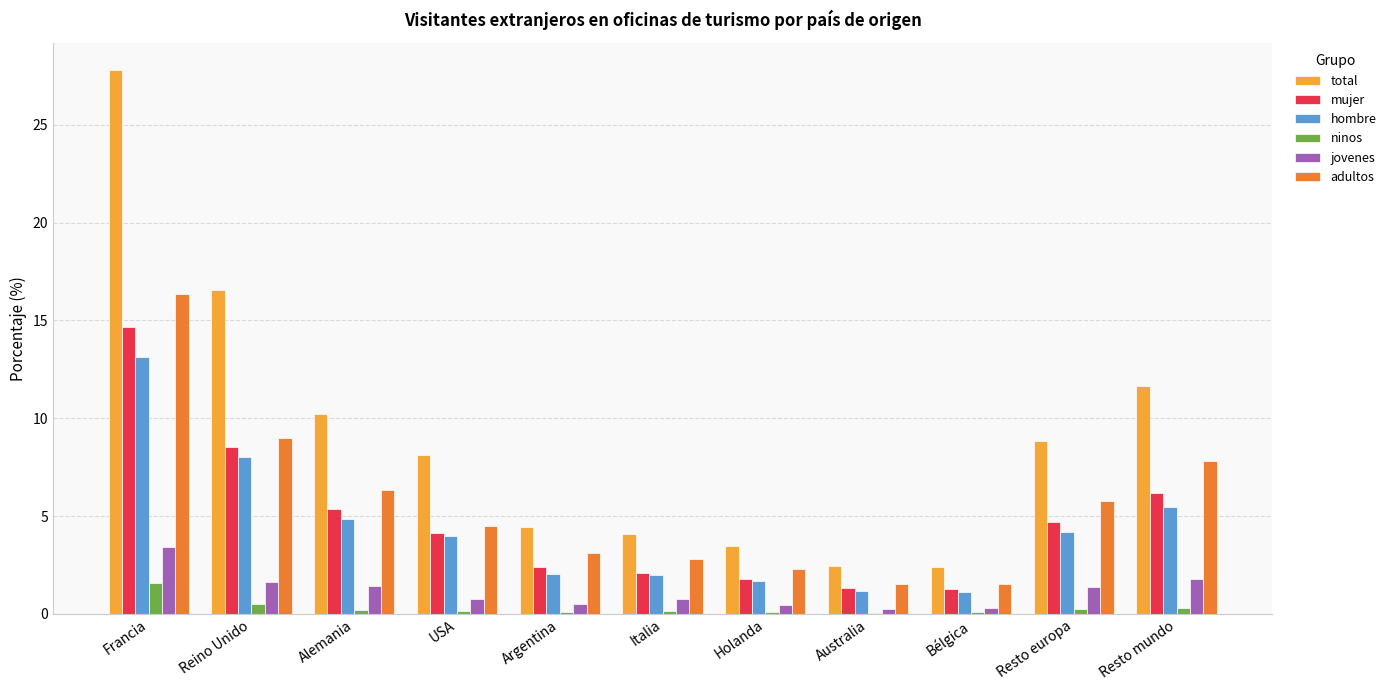

The mujer series shows 6.2 at Resto mundo. True or false?

True